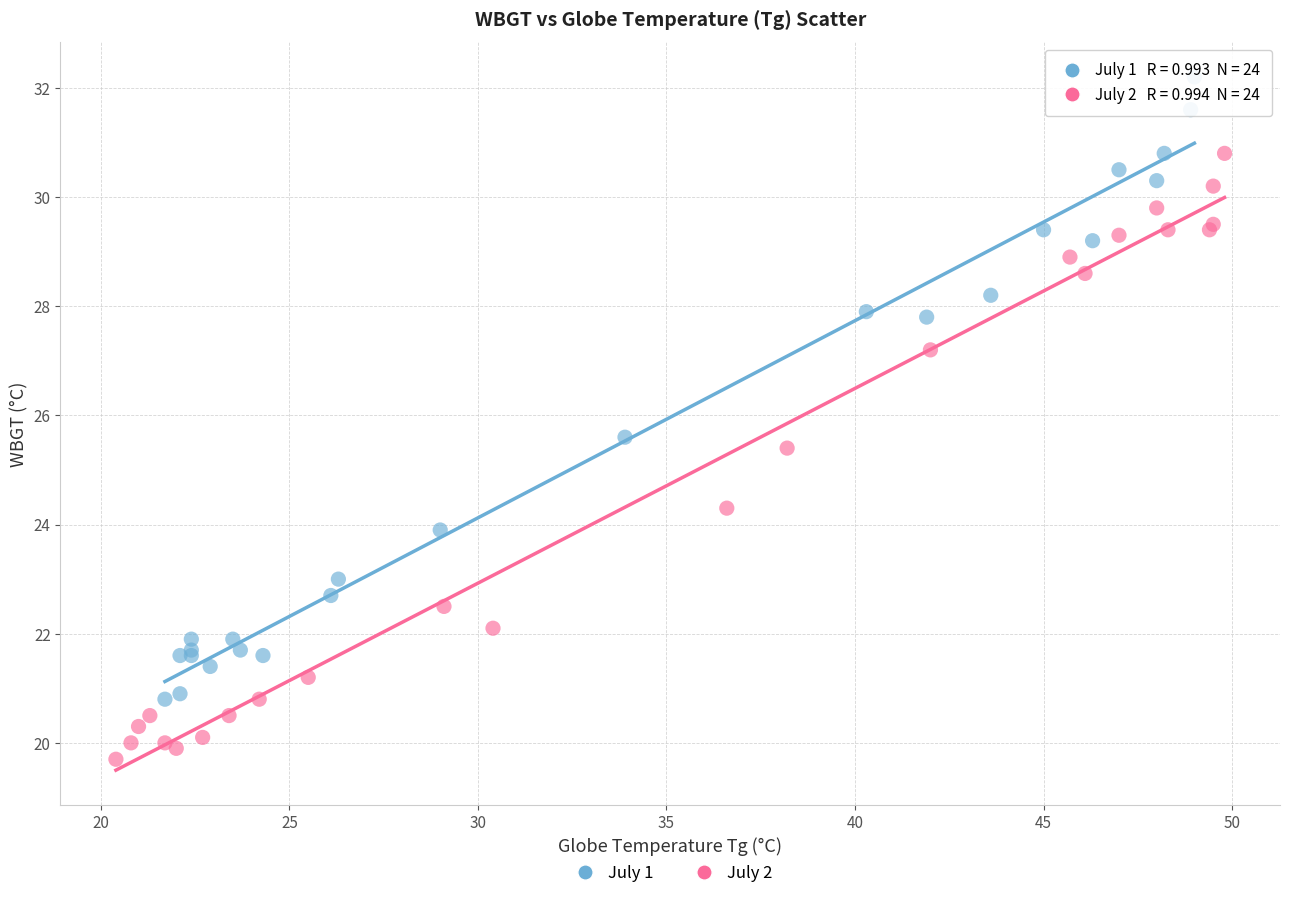

Which series contains the highest Y value?

July 1